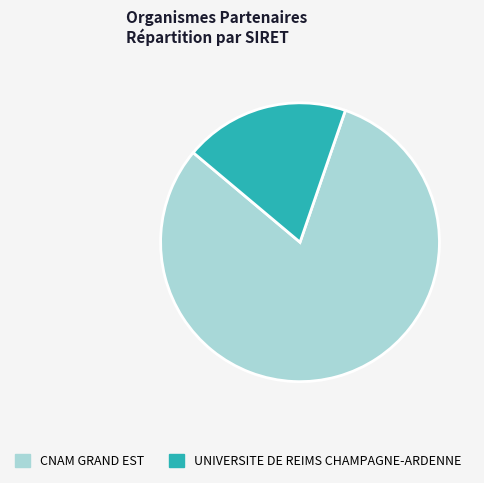

Does any single category account for the majority?

Yes